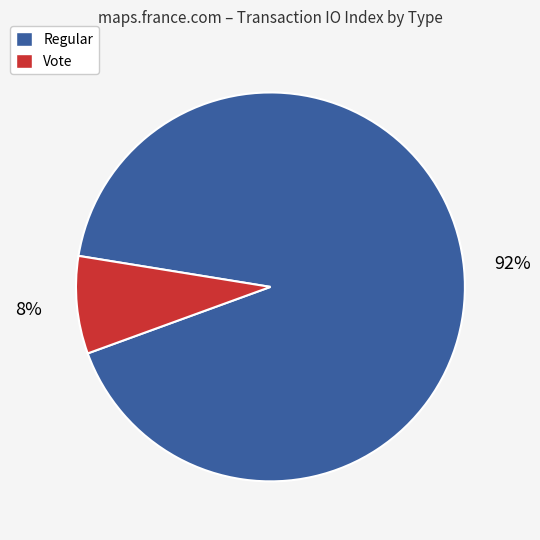

To the nearest percent, what is the difference between the largest and smallest slice percentages?

84%